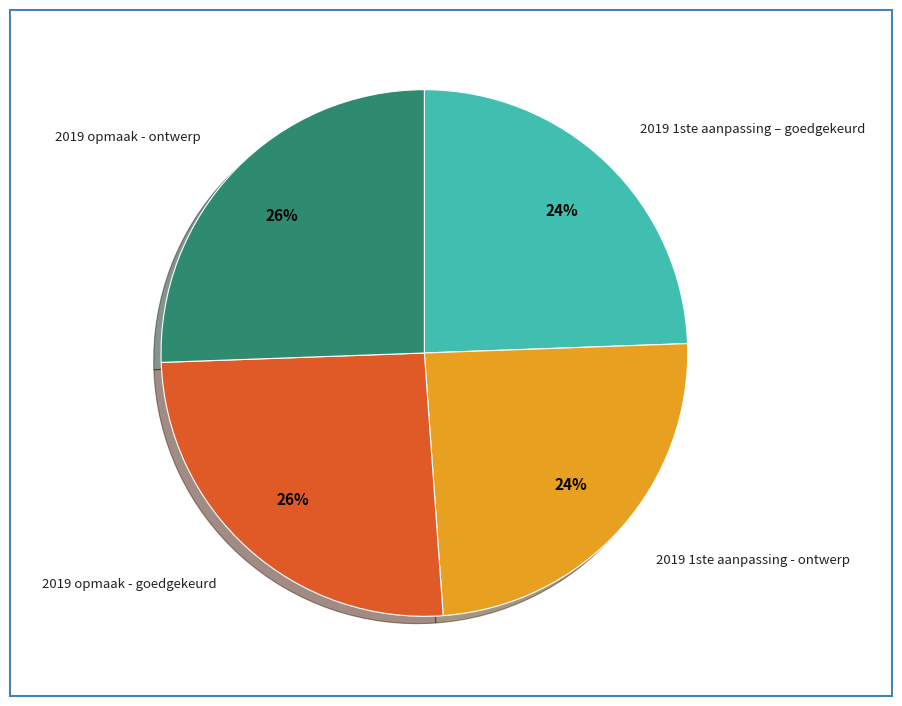

True or false: 2019 1ste aanpassing - ontwerp accounts for 24% of the total.

True